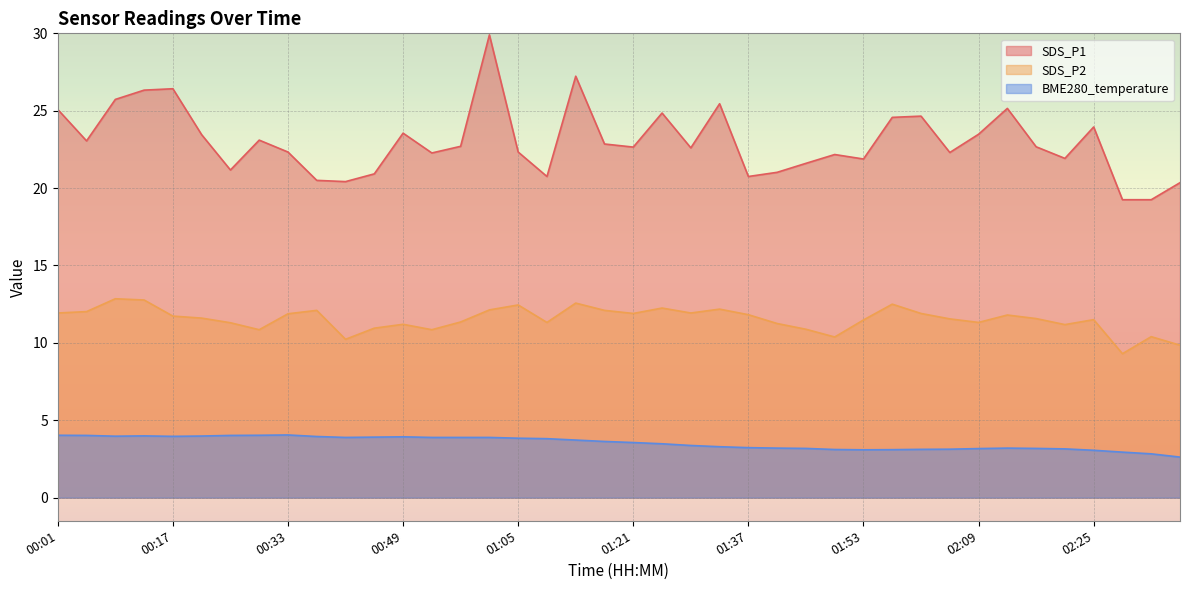

Which series has the largest range (max minus min)?

SDS_P1